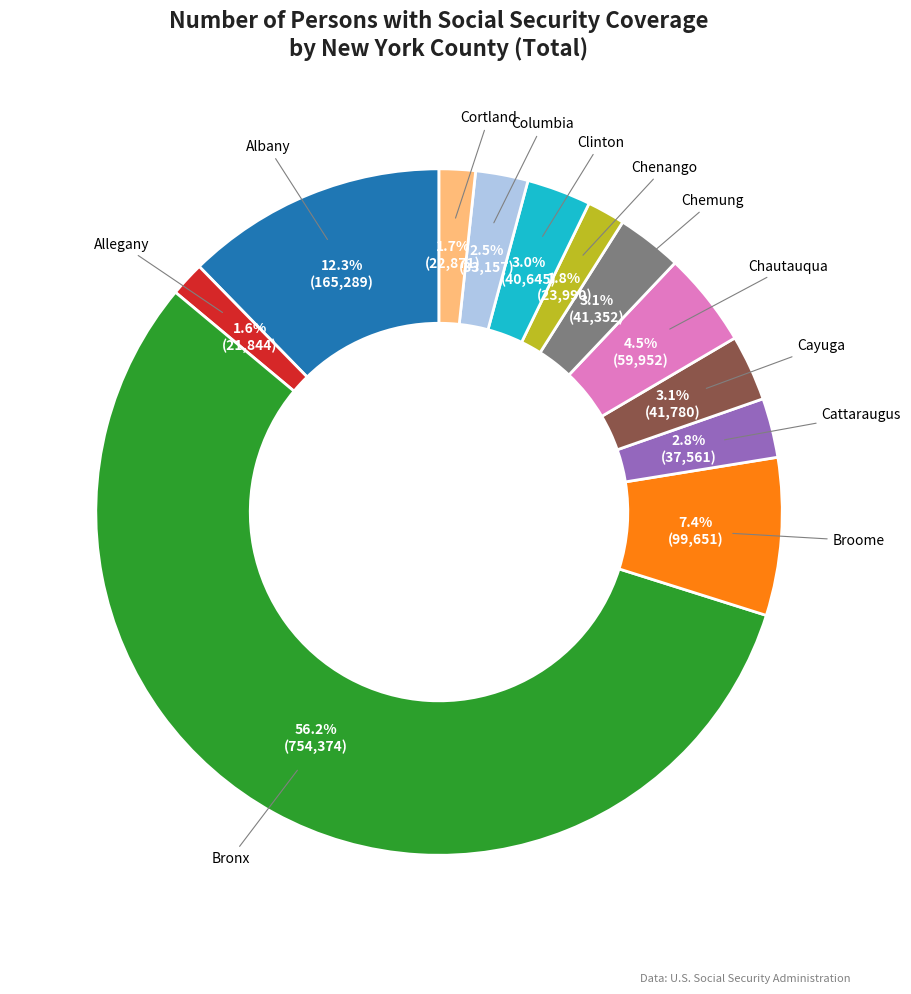

To the nearest percent, what percentage of the pie is Chenango?

2%